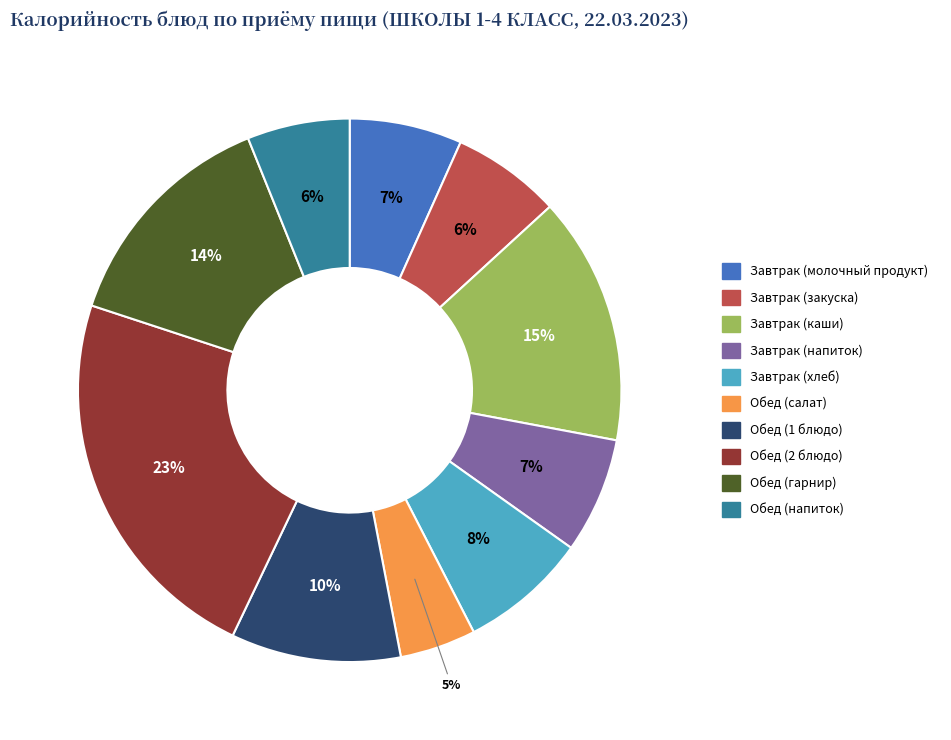

Count the number of slices in the pie.

10